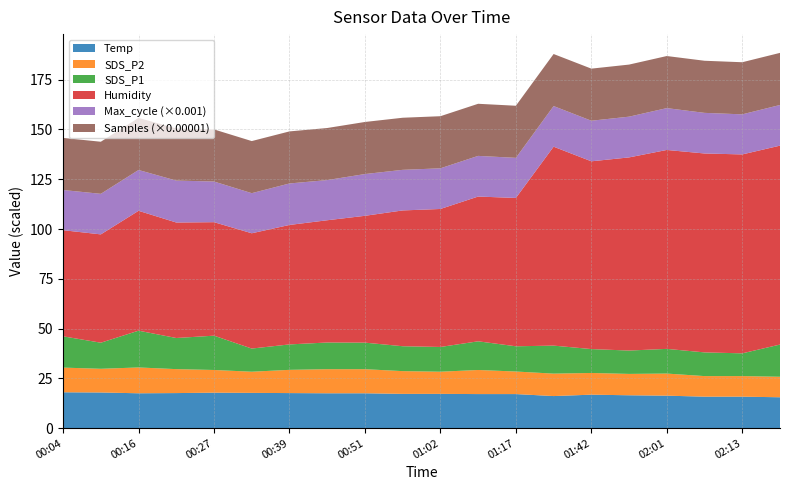

Reading left to right, extract all data points from this chart.

Temp: 18.0	17.9	17.5	17.6	17.8	17.7	17.6	17.5	17.5	17.2	17.2	17.1	17.1	16.1	16.8	16.5	16.3	15.8	15.8	15.5
SDS_P2: 12.4	11.9	13.0	12.0	11.4	10.6	11.7	12.1	12.1	11.4	11.1	12.1	11.3	11.3	10.9	10.7	11.1	10.3	10.3	10.3
SDS_P1: 15.7	13.1	18.5	15.6	17.2	11.6	12.8	13.4	13.3	12.5	12.4	14.4	12.7	14.1	12.0	11.7	12.4	11.9	11.4	16.2
Humidity: 53.3	54.4	60.2	58.0	57.0	57.9	60.0	61.4	63.7	68.2	69.3	72.7	74.5	99.9	94.3	97.0	99.9	99.9	99.9	99.9
Max_cycle: 20181.0	20370.0	20499.0	21062.0	20414.0	20135.0	20830.0	20175.0	20969.0	20387.0	20420.0	20419.0	20138.0	20399.0	20379.0	20461.0	21012.0	20395.0	20126.0	20416.0
Samples: 2617469.0	2615475.0	2616439.0	2614916.0	2616425.0	2616832.0	2614830.0	2614854.0	2615664.0	2616125.0	2617031.0	2617129.0	2616510.0	2614576.0	2616212.0	2615566.0	2616081.0	2617134.0	2616876.0	2617064.0